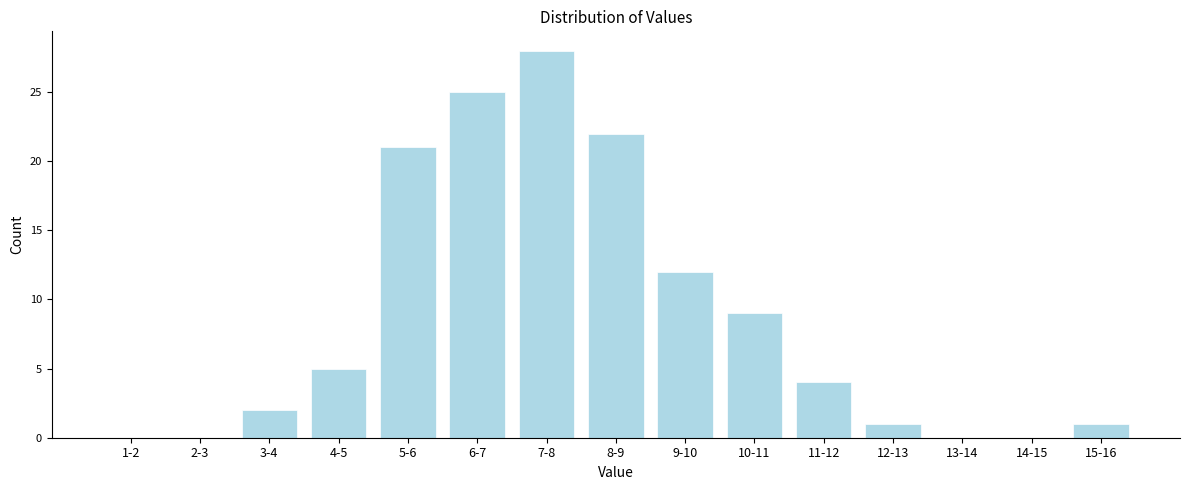

Reading left to right, list all the values displayed in this chart.

1-2=0	2-3=0	3-4=2	4-5=5	5-6=21	6-7=25	7-8=28	8-9=22	9-10=12	10-11=9	11-12=4	12-13=1	13-14=0	14-15=0	15-16=1